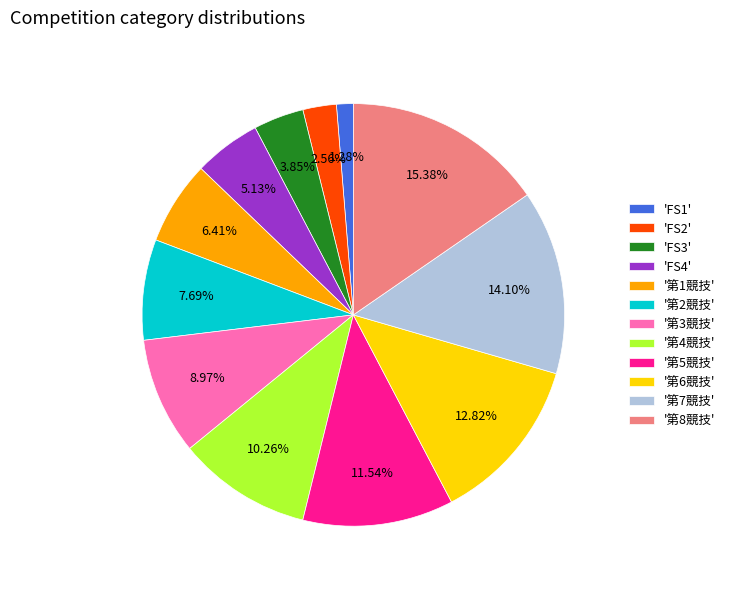

Approximately how many times larger is the value at '第4競技' compared to '第6競技'?

0.8